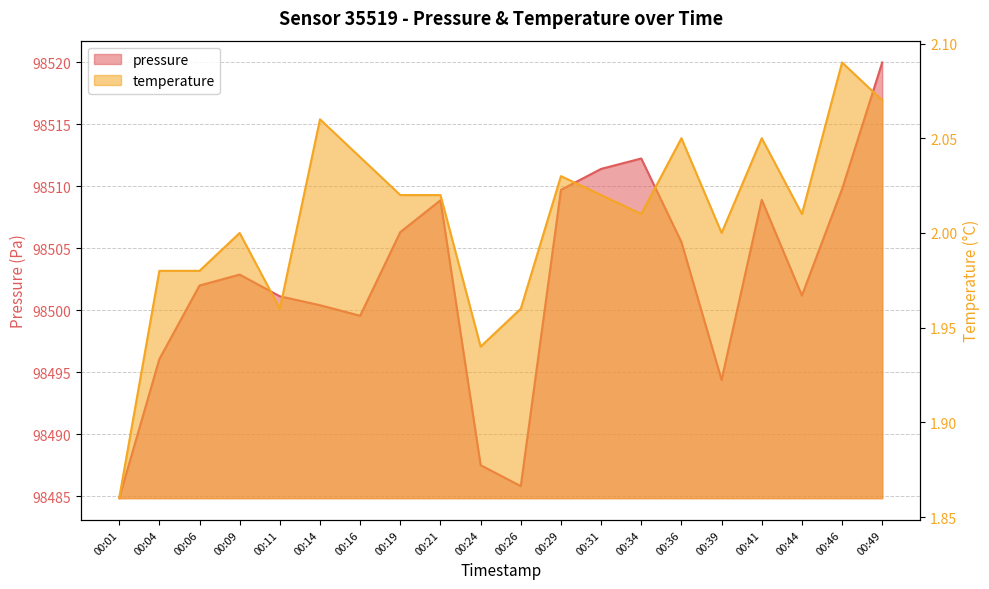

Is the value of temperature at 00:46 greater than the value of pressure at 00:01?

No